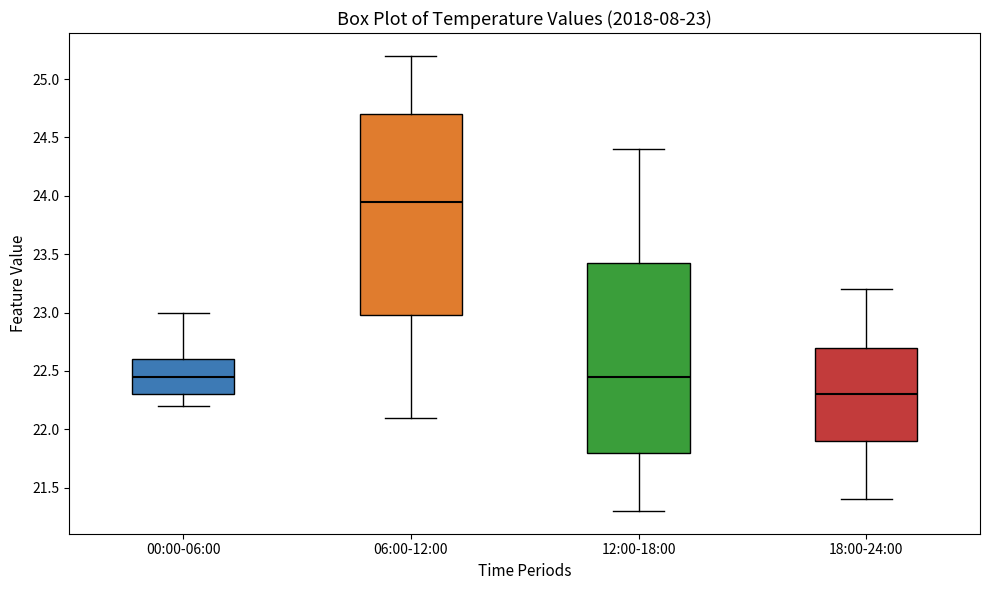

Which box has the lowest median line?

18:00-24:00